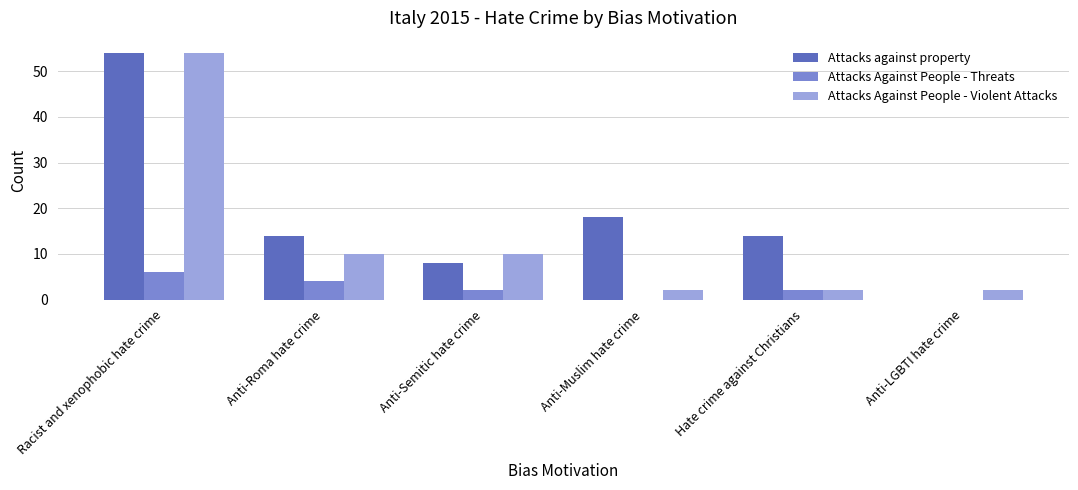

True or false: Attacks against property has a value of 9 at Anti-Muslim hate crime.

False